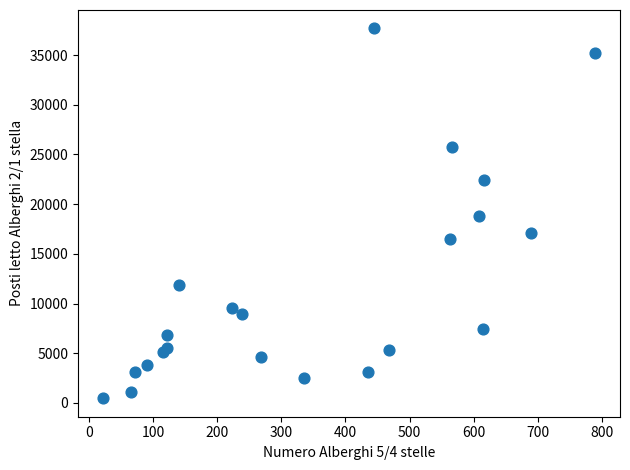

What is the range of Y values (max minus min)?

37202